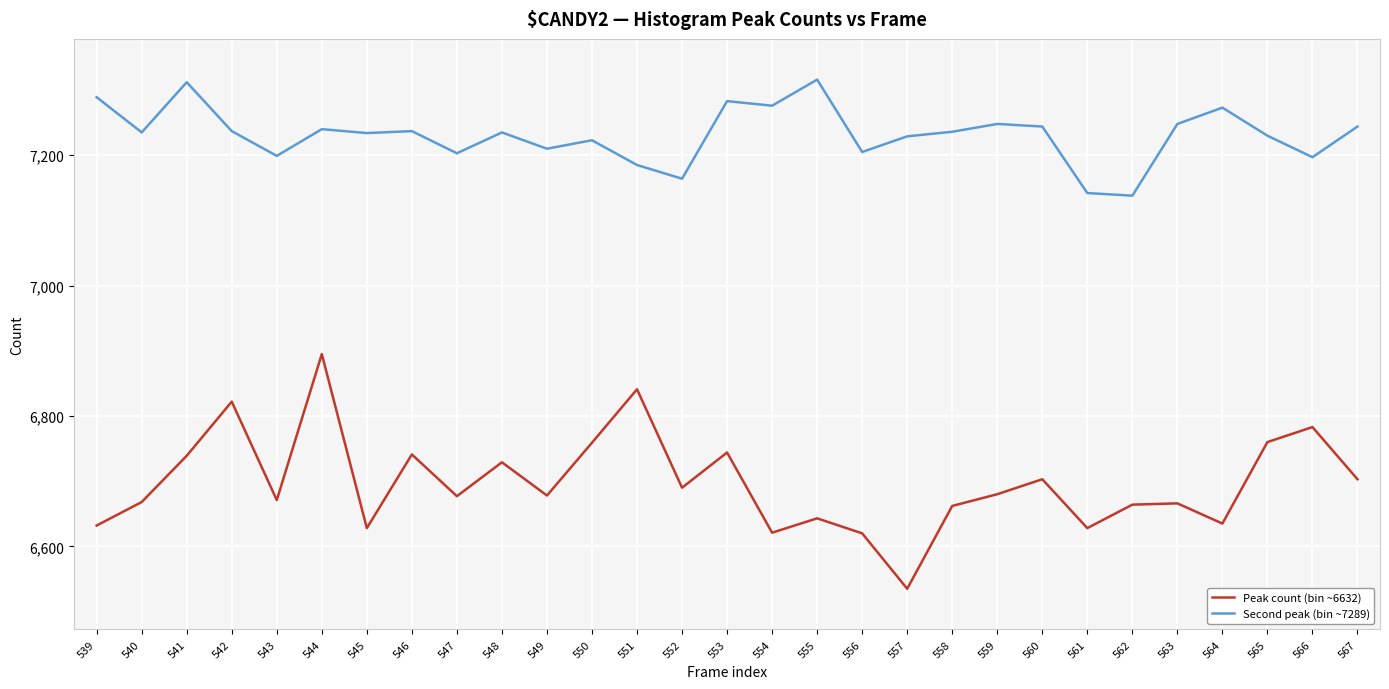

What is the minimum value for Second peak (bin ~7289)?

7138